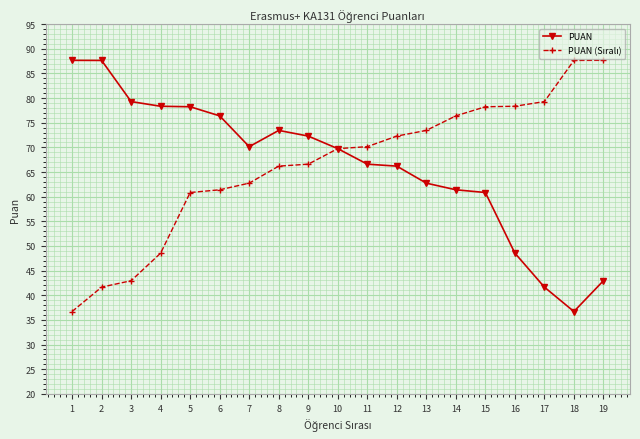

Which series changed the most between 8 and 16?

PUAN